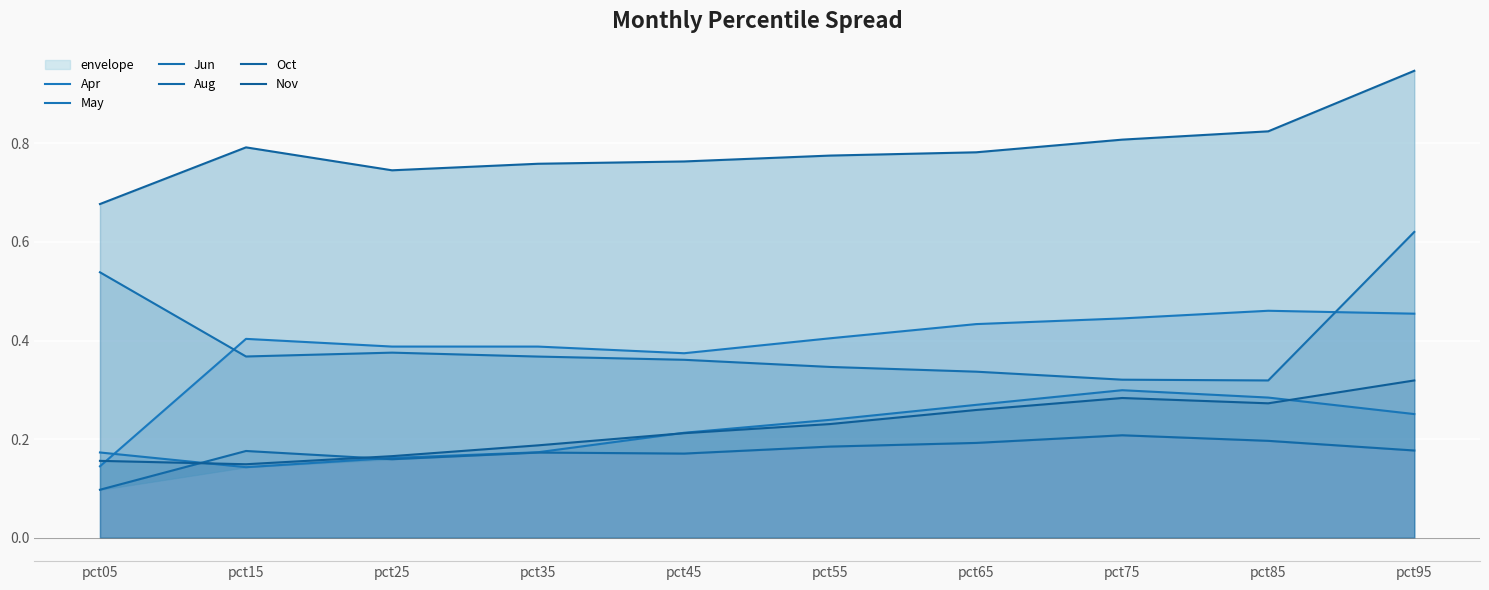

What is the lowest value of the Jun series?

0.3